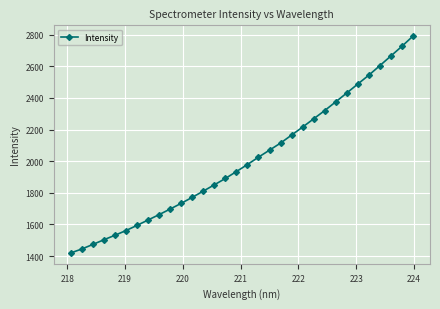

What is the value of the 8th point from the left?

1628.0